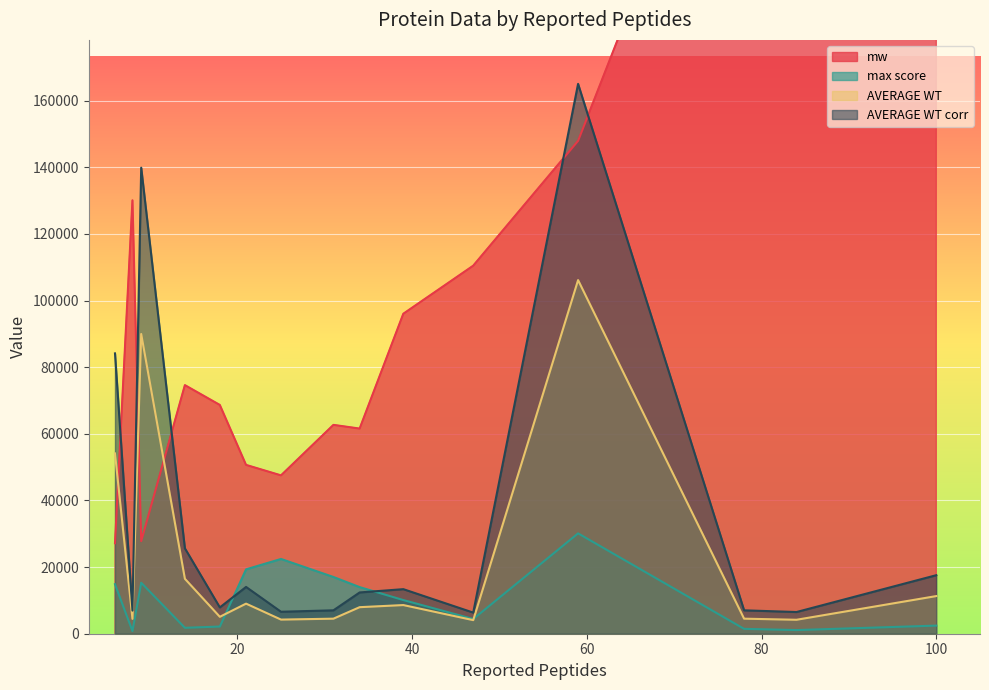

Which series has the largest total across all categories?

mw